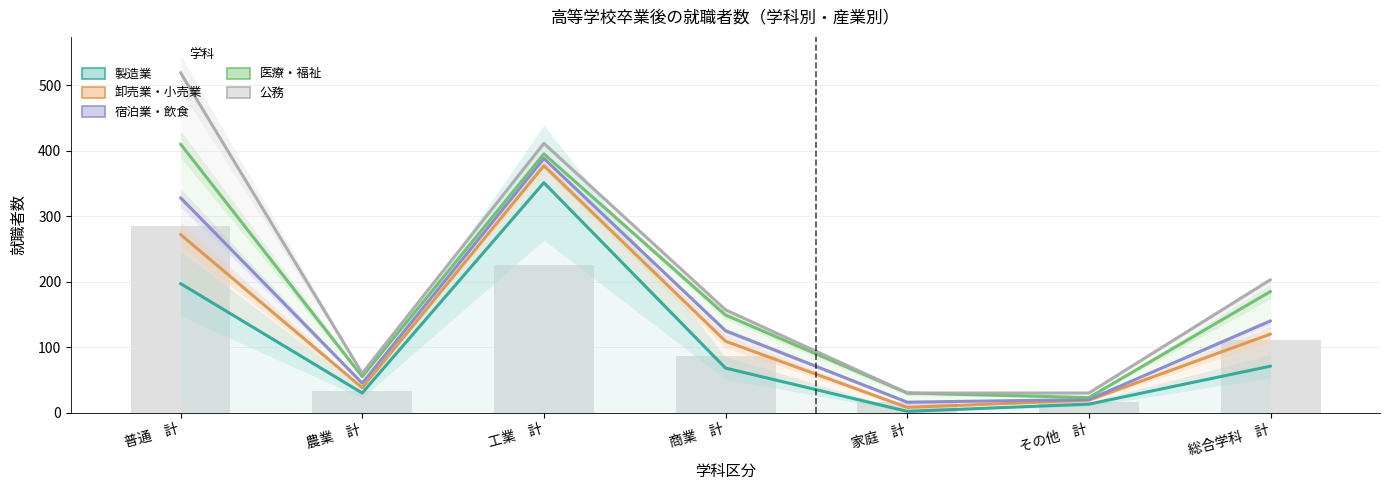

Read the 公務 value at 工業　計, to the nearest 5.

410